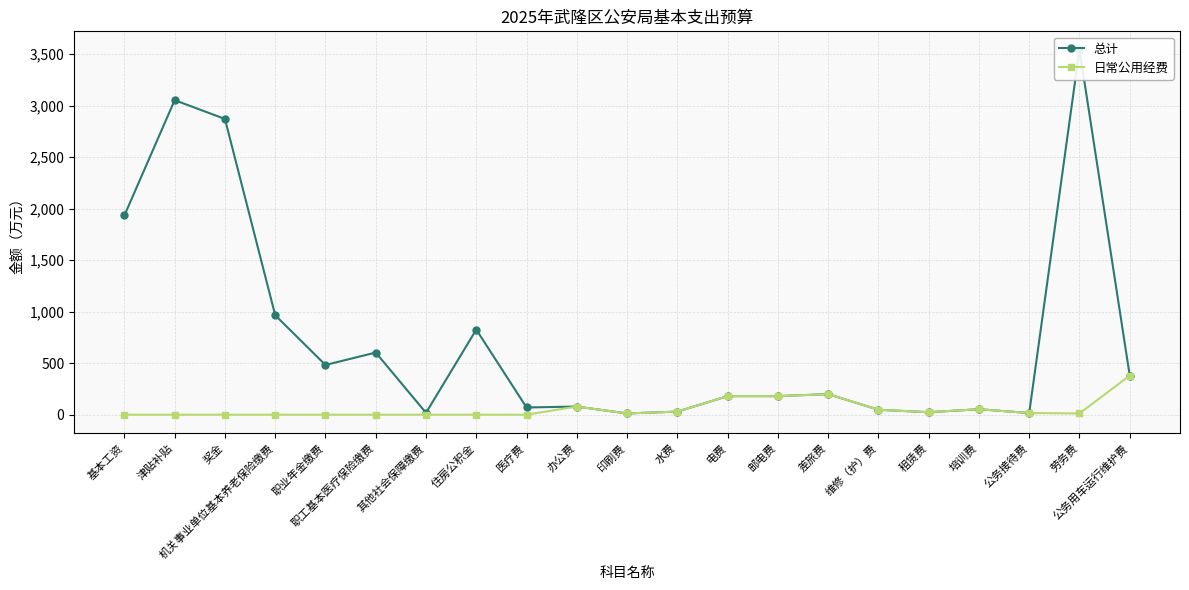

At which label does 总计 first exceed 180?

基本工资